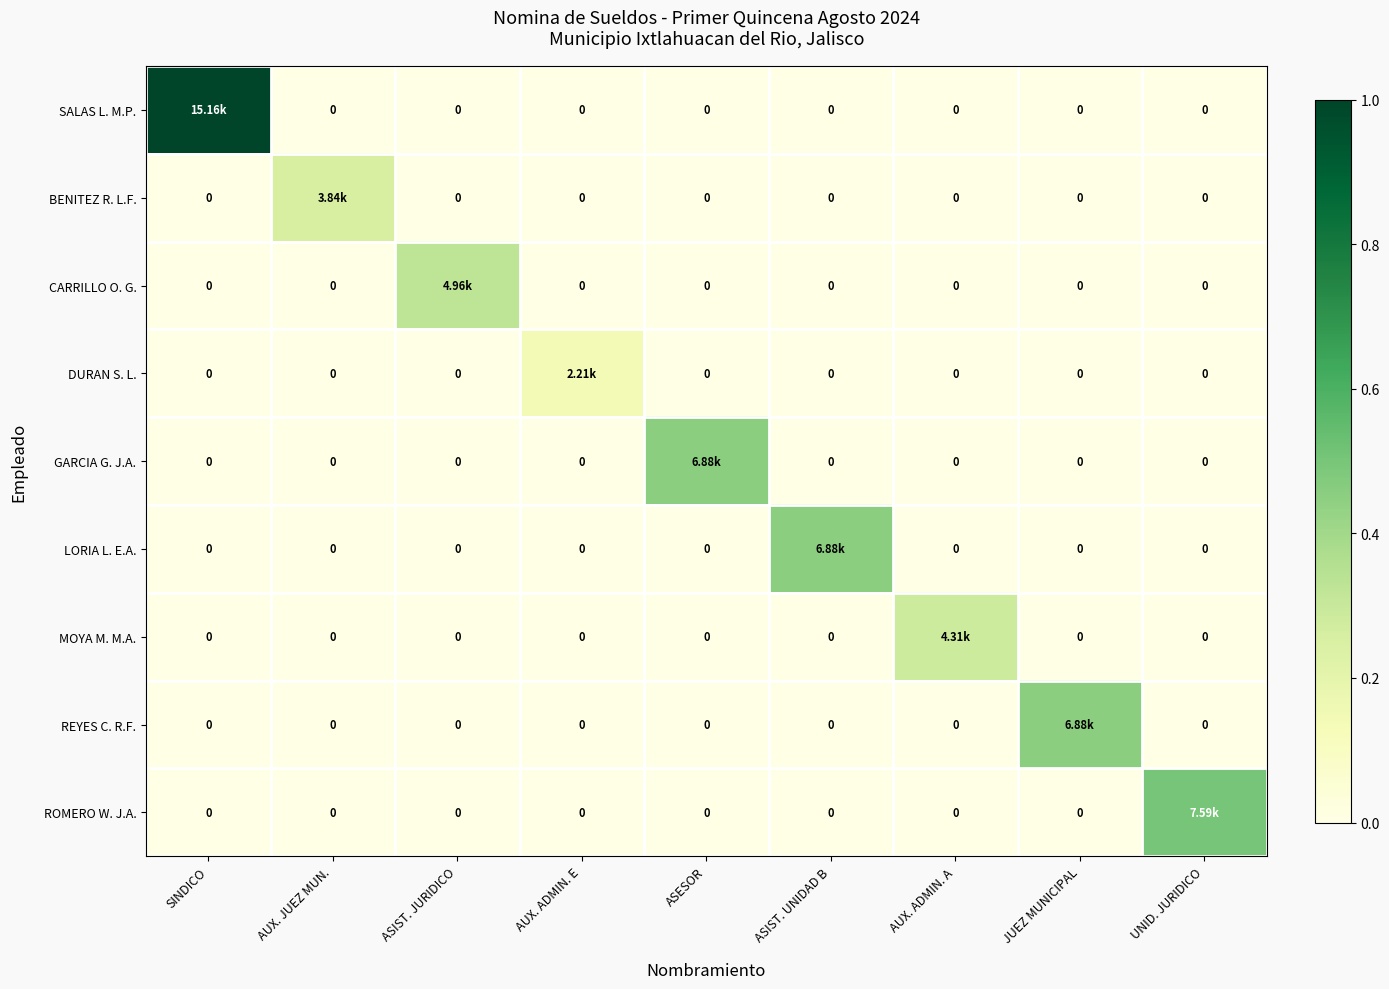

Count the LORIA L. E.A. values in the range 0 to 1.

9